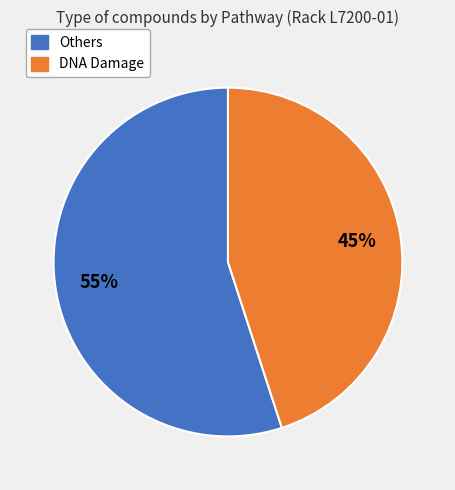

How many slices are in this pie chart?

2